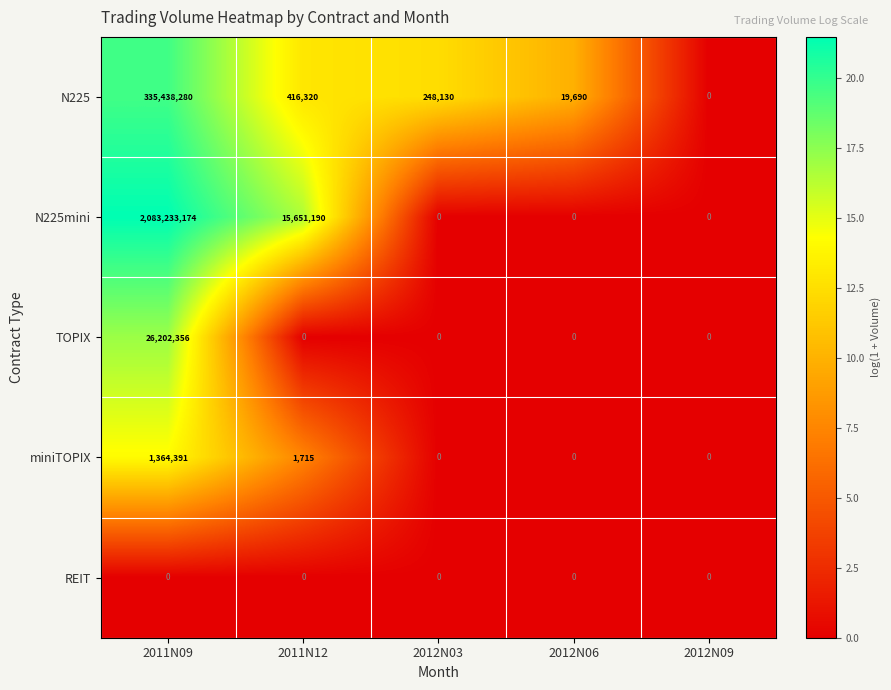

What is the total value across all series at 2011N09?

2446238201